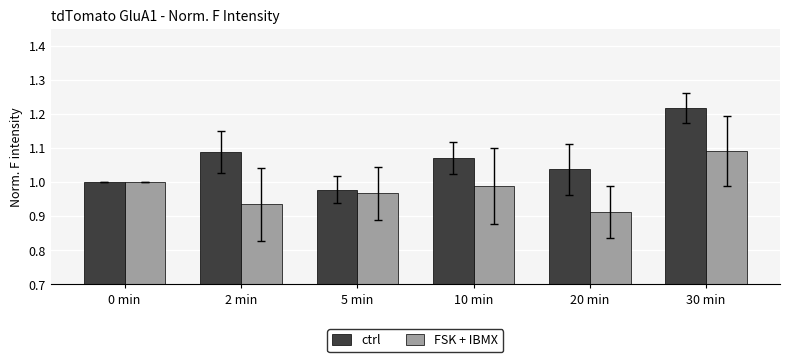

Rank the categories by ctrl value from highest to lowest.

30 min, 2 min, 10 min, 20 min, 0 min, 5 min